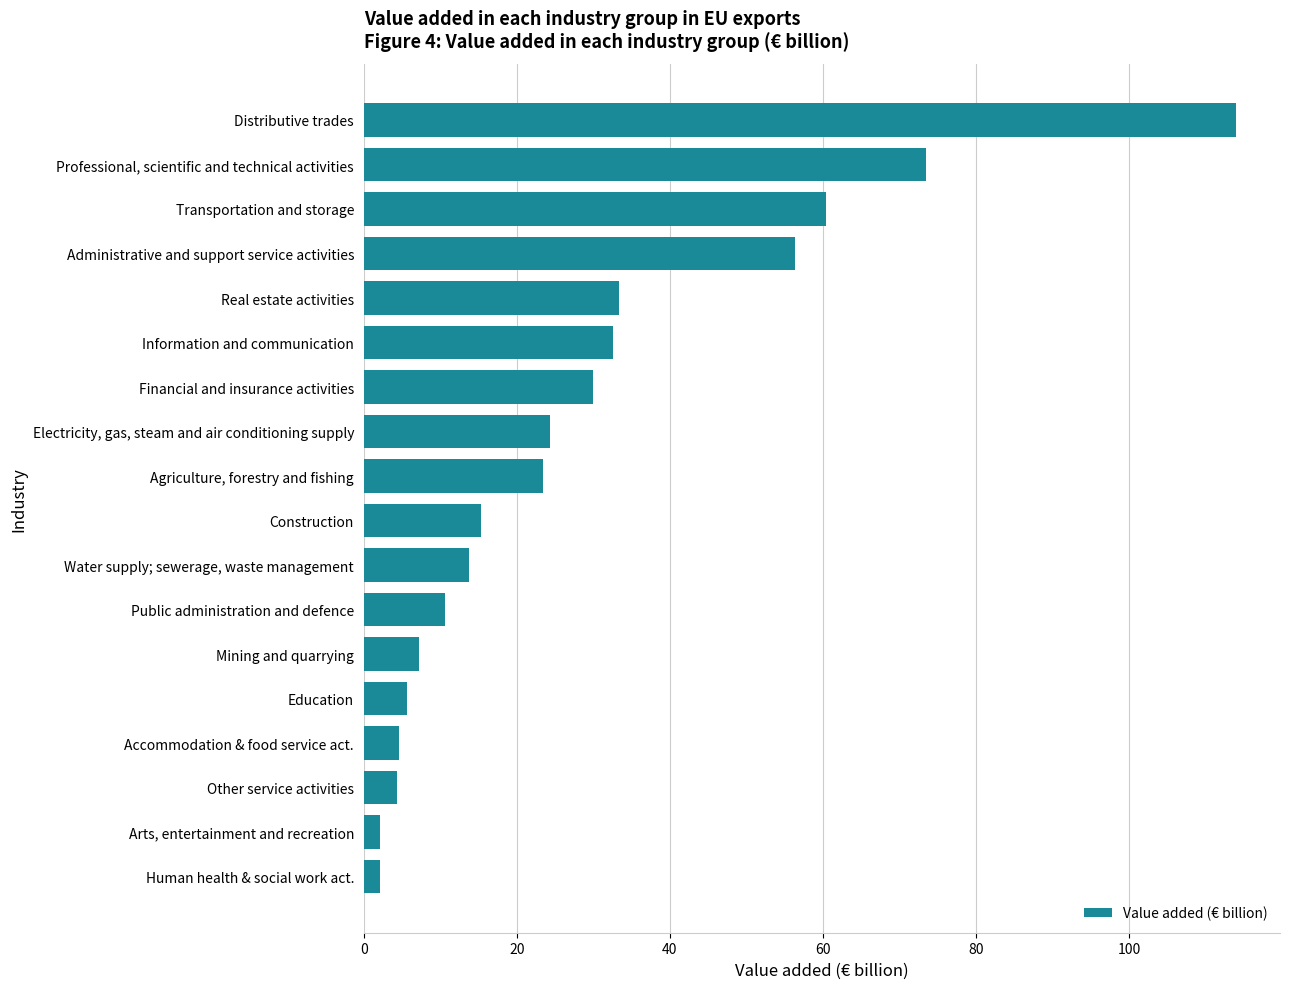

What is the change in value from Construction to Professional, scientific and technical activities?

+58.3